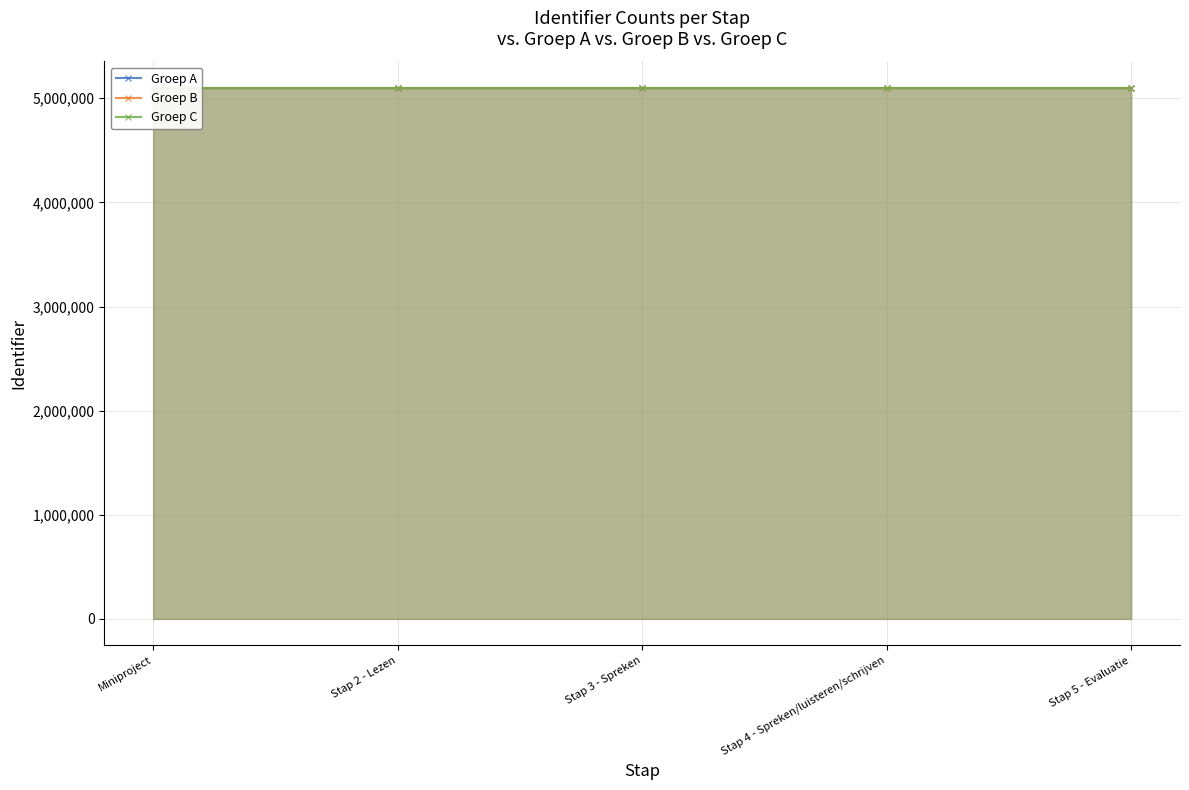

List the series in order of their overall mean, highest first.

Groep C, Groep B, Groep A